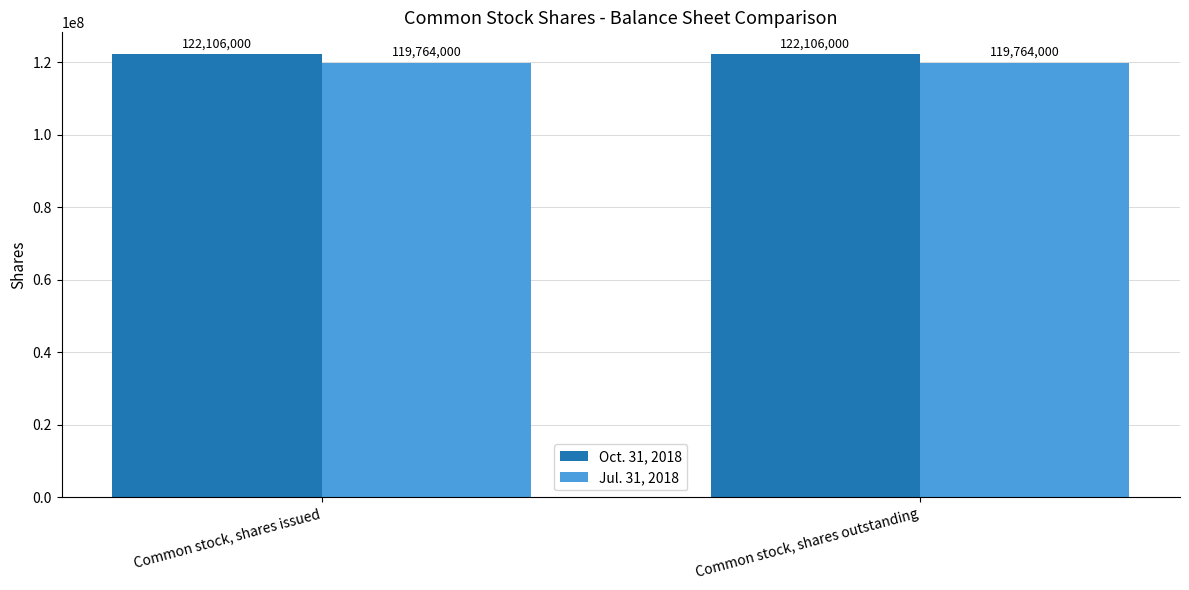

The value of Oct. 31, 2018 at Common stock, shares issued is 200353917. True or false?

False